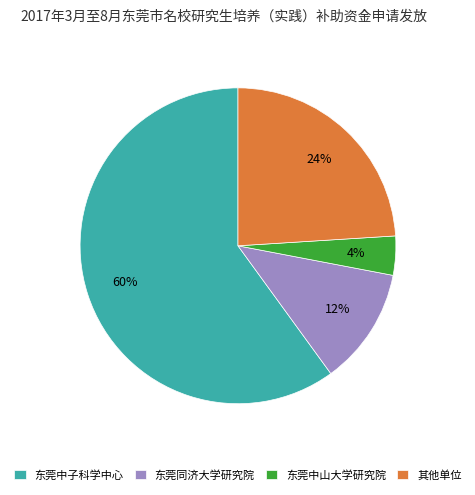

Do 东莞中子科学中心 and 东莞中山大学研究院 together represent more than half of the pie?

Yes